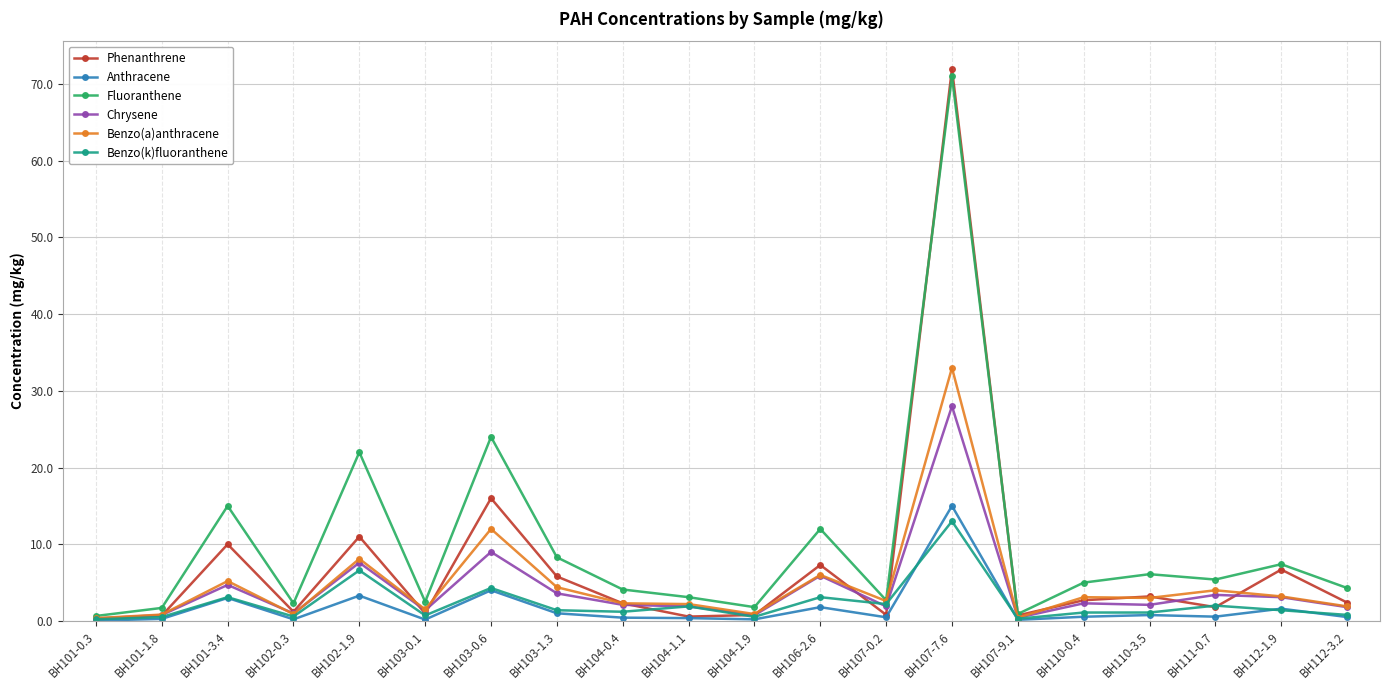

What is the spread (max minus min) of values at BH101-0.3?

0.6